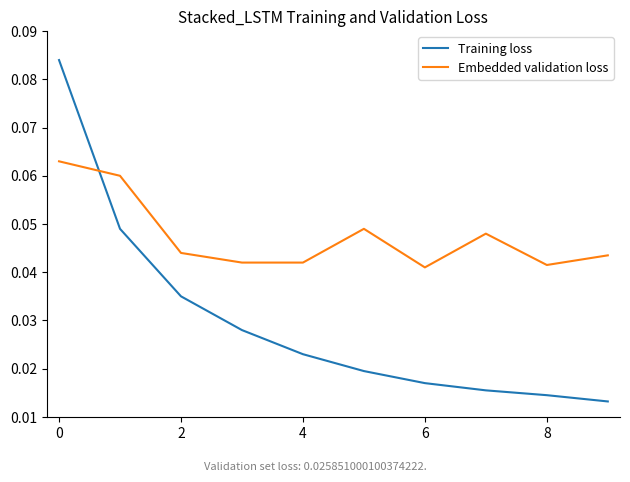

Which series has the widest spread of values?

Training loss